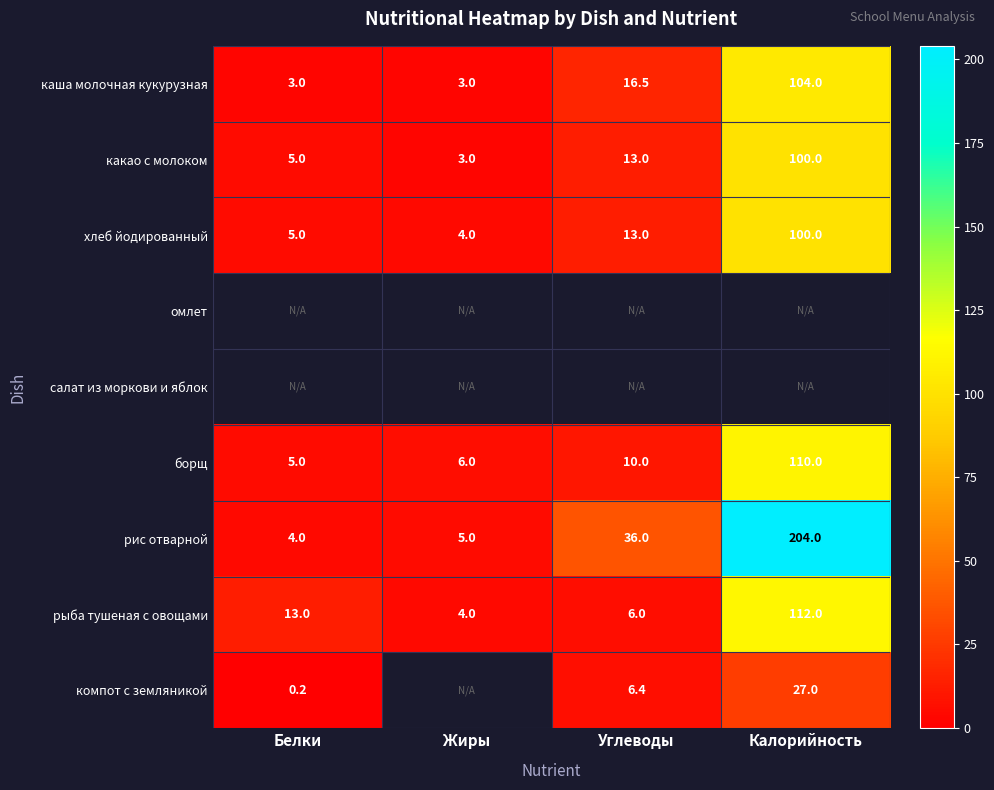

What is the difference between the second highest and second lowest values in the рис отварной series?

31.0